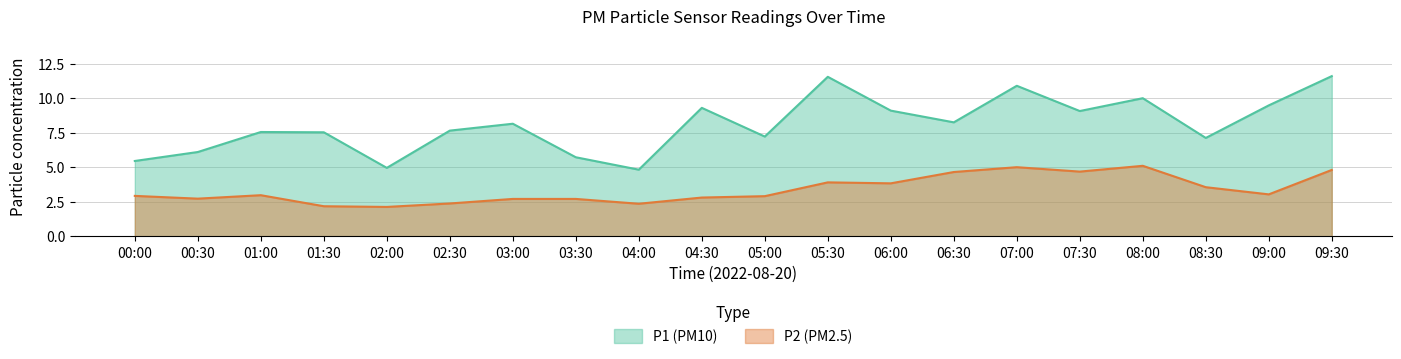

Is it true that P1 equals 9.1 at 07:30?

True